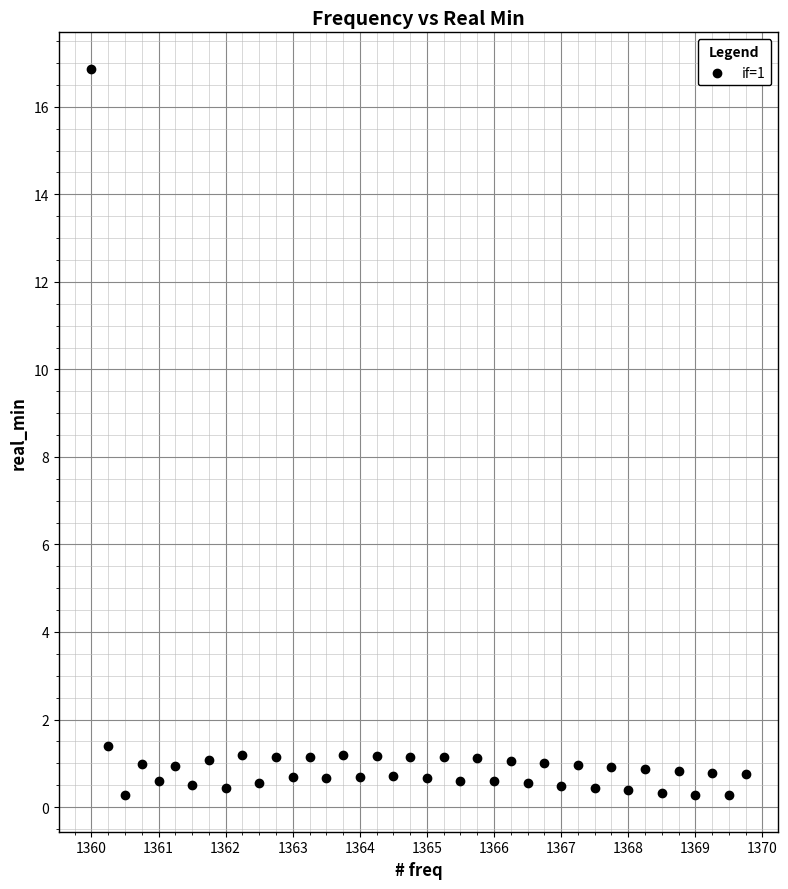

What Y value in the scatter plot is closest to 8?

1.4